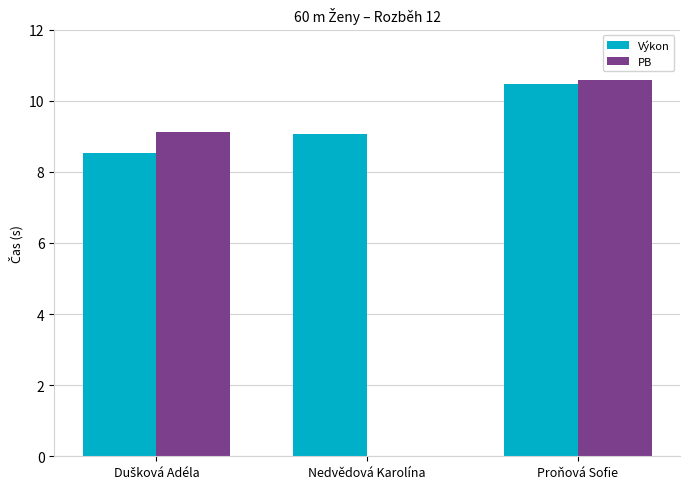

At which label does PB reach its peak?

Proňová Sofie